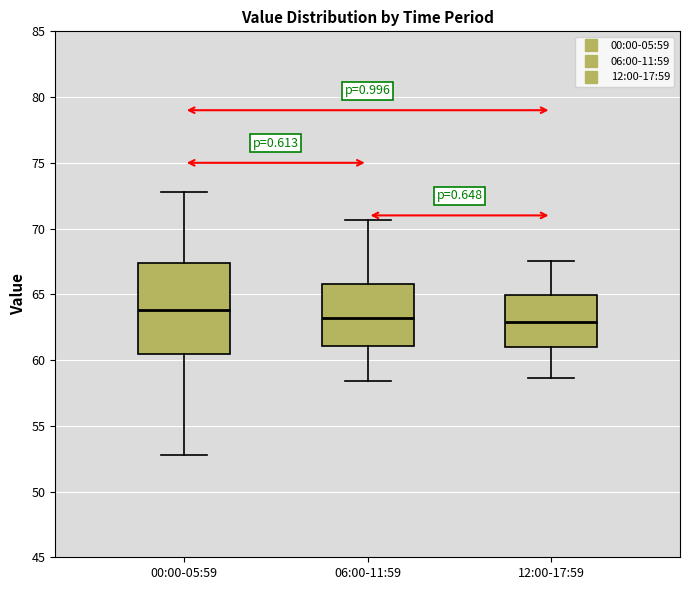

Comparing the boxes themselves (not the whiskers), which one is the tallest?

00:00-05:59